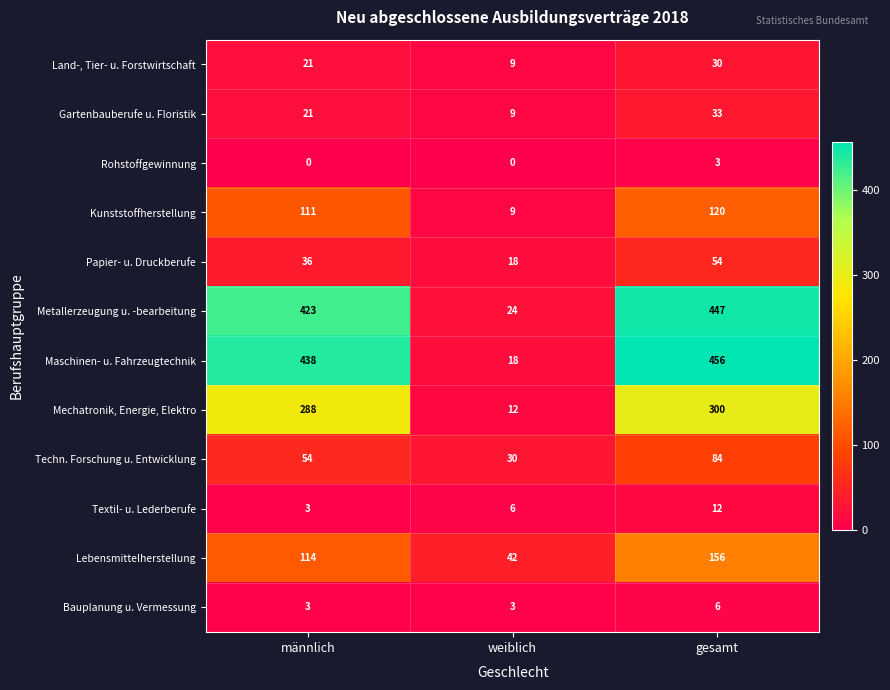

At which category is the sum across all series the highest?

gesamt